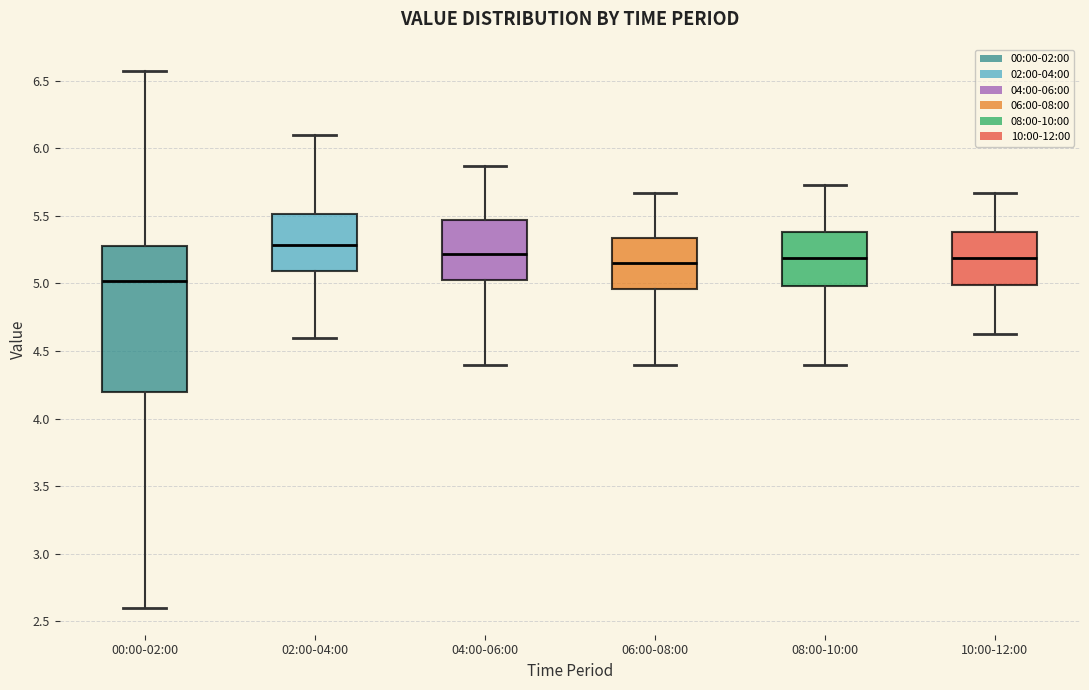

Which box's median line is the highest?

02:00-04:00